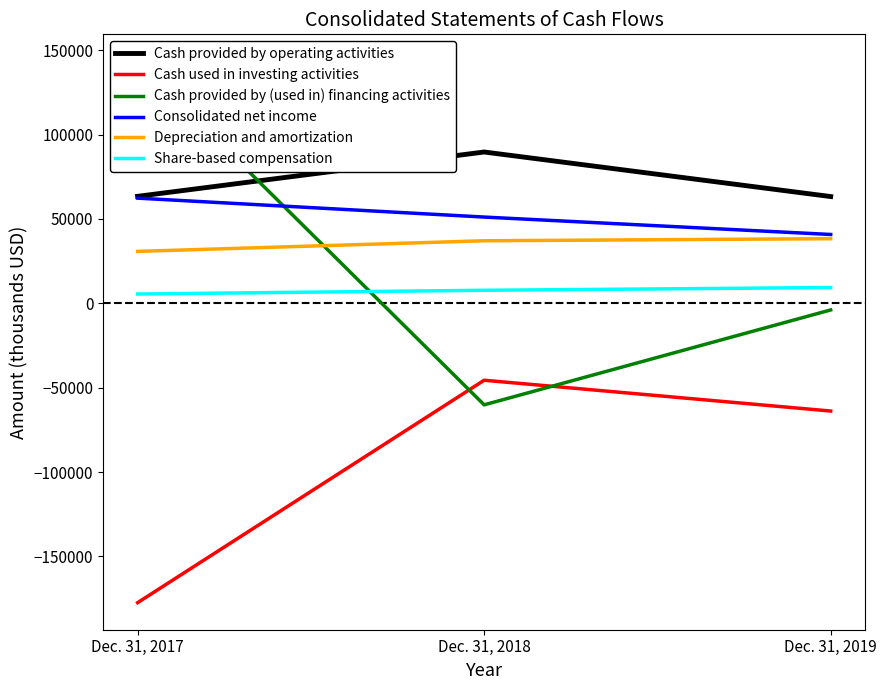

List the series in order of their peak value, lowest first.

Cash used in investing activities, Share-based compensation, Depreciation and amortization, Consolidated net income, Cash provided by operating activities, Cash provided by (used in) financing activities